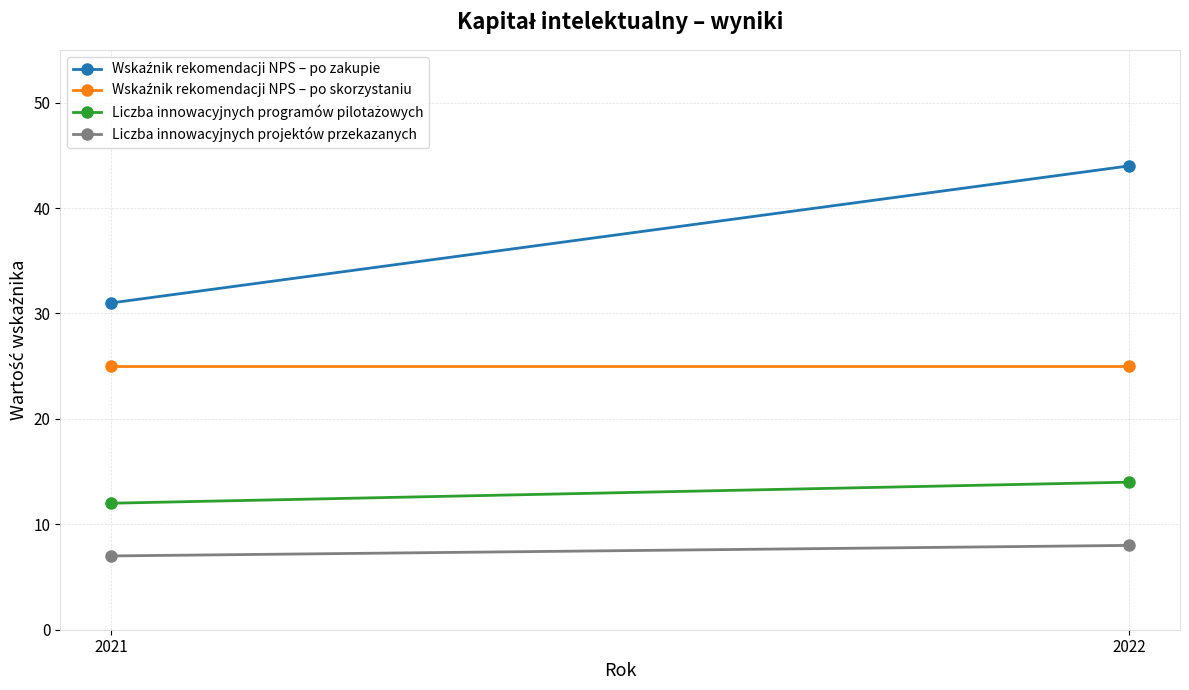

List the series in order of their overall mean, lowest first.

Liczba innowacyjnych projektów przekazanych, Liczba innowacyjnych programów pilotażowych, Wskaźnik rekomendacji NPS – po skorzystaniu, Wskaźnik rekomendacji NPS – po zakupie